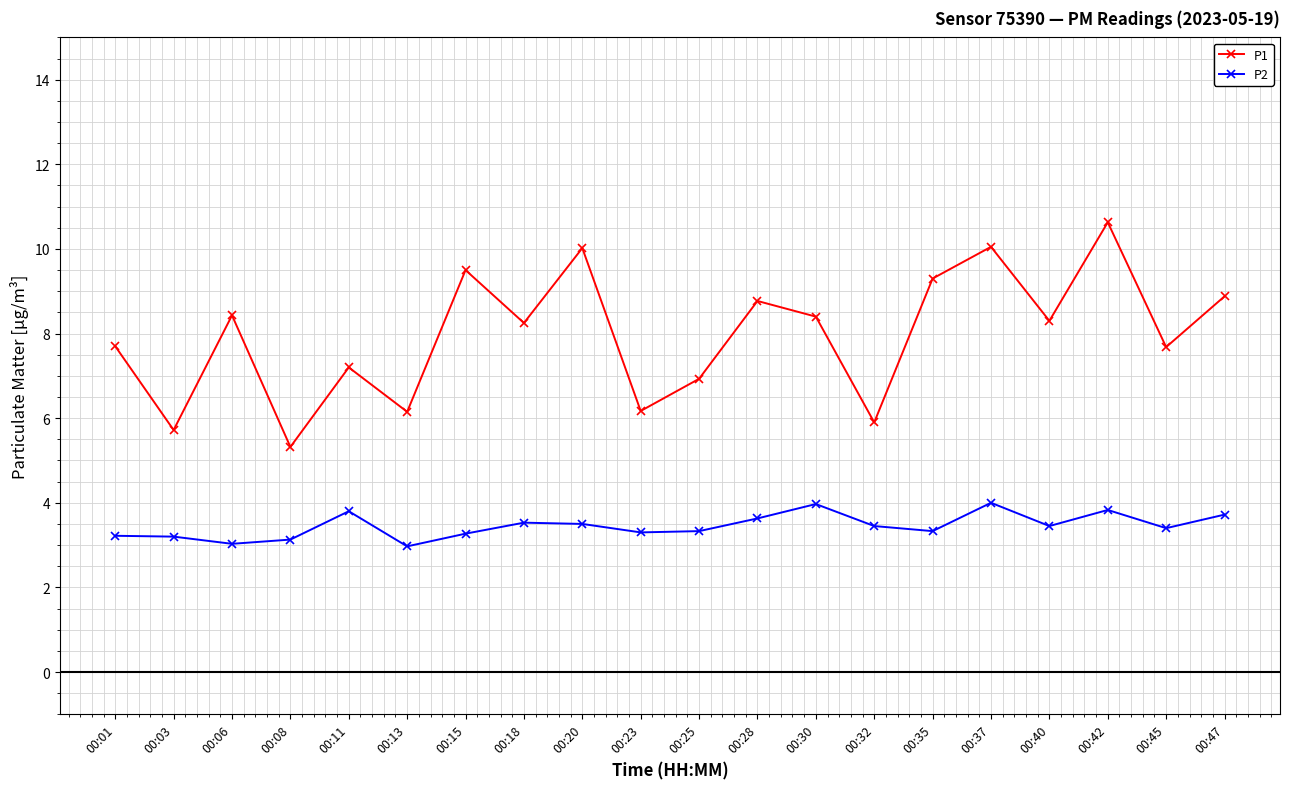

At which label does P1 first exceed 8?

00:06